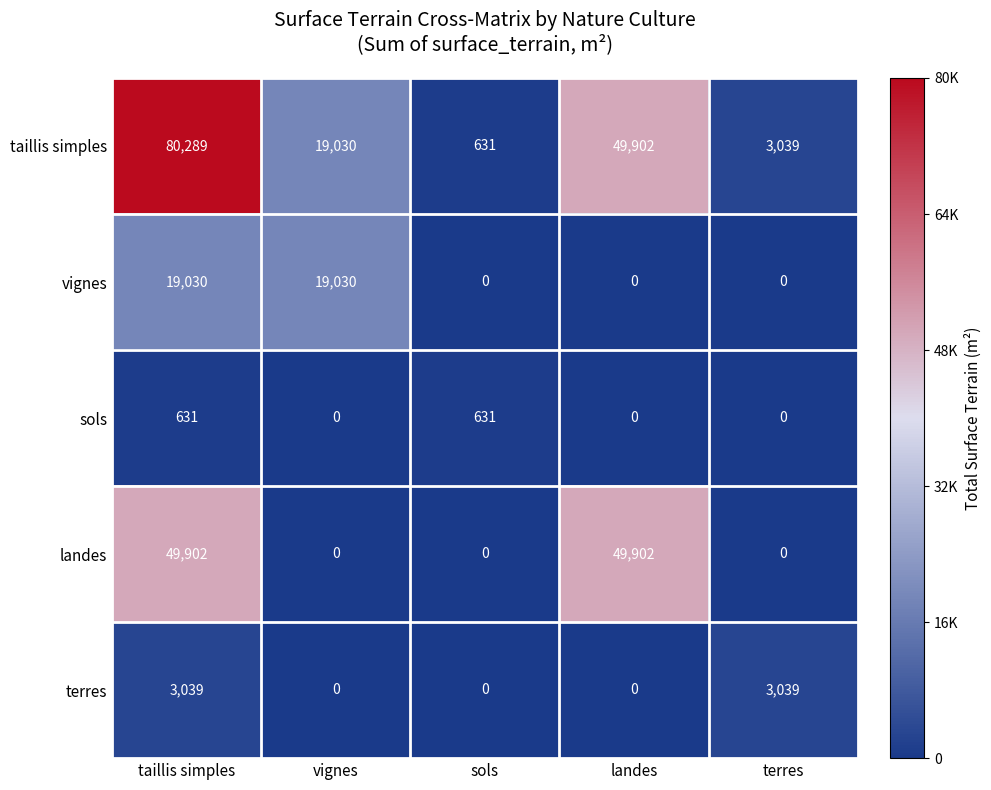

Which series has the largest range (max minus min)?

taillis simples